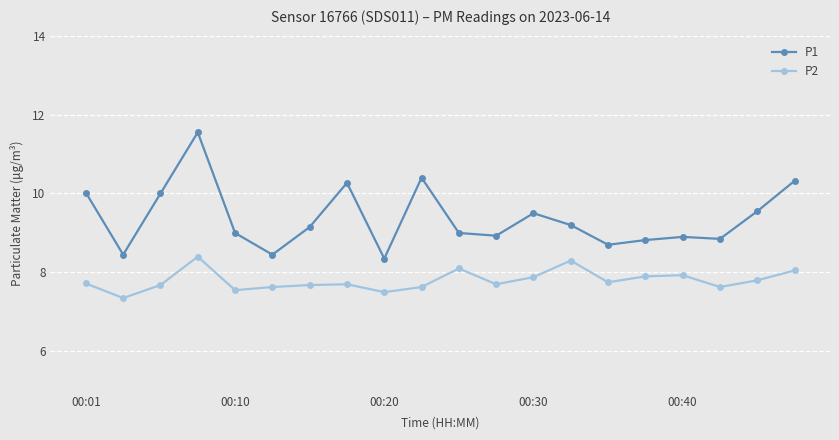

Does the chart have visible grid lines?

Yes